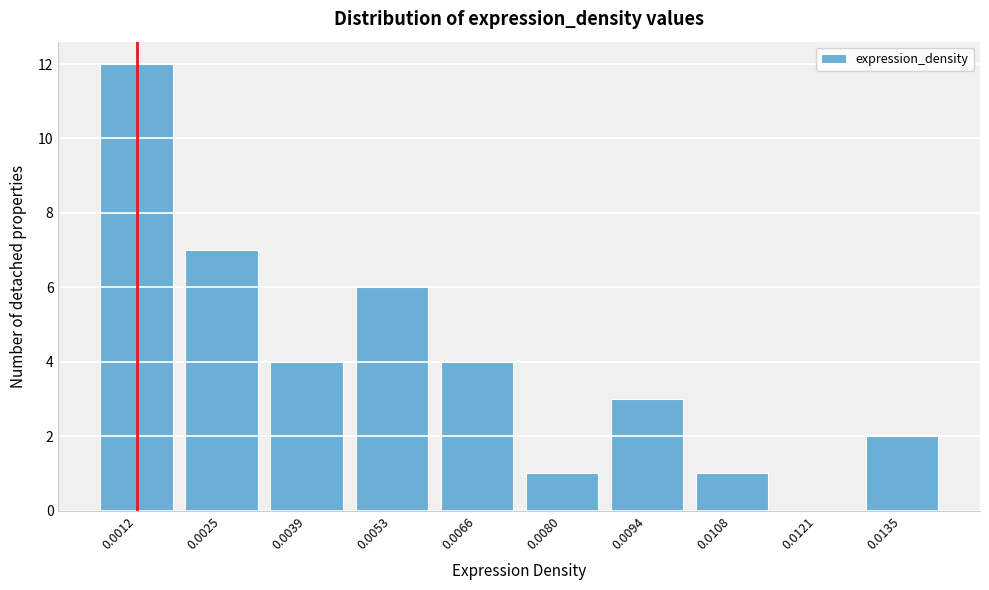

Reading left to right, transcribe all the data shown in this chart.

0.0012=12	0.0025=7	0.0039=4	0.0053=6	0.0066=4	0.0080=1	0.0094=3	0.0108=1	0.0121=0	0.0135=2